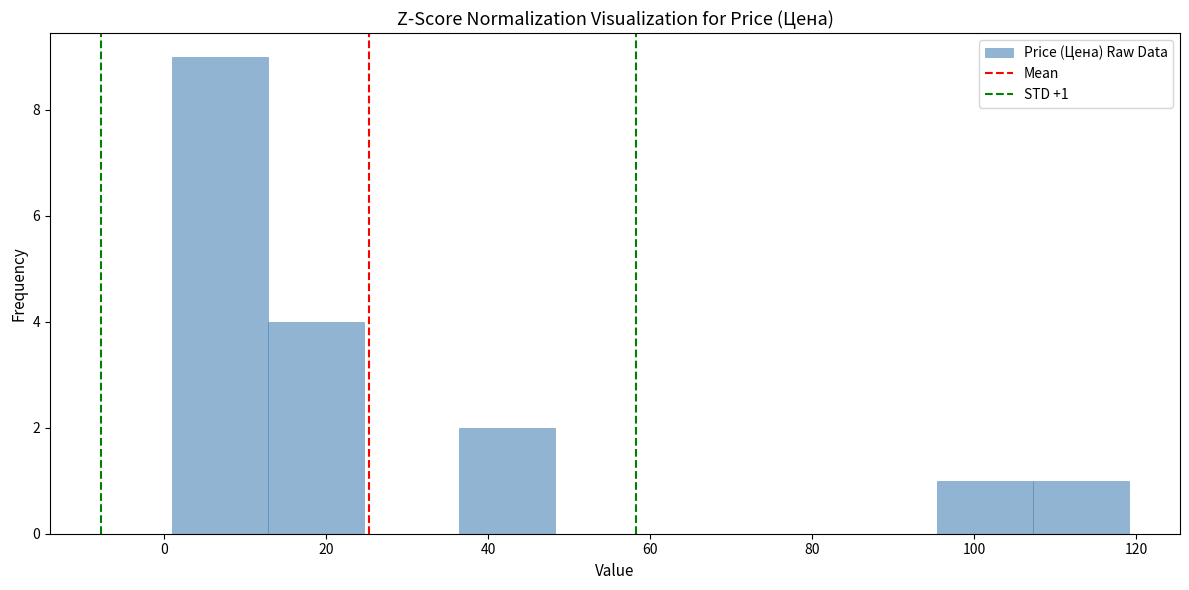

Which range on the x-axis has the tallest bar?

2 to 12